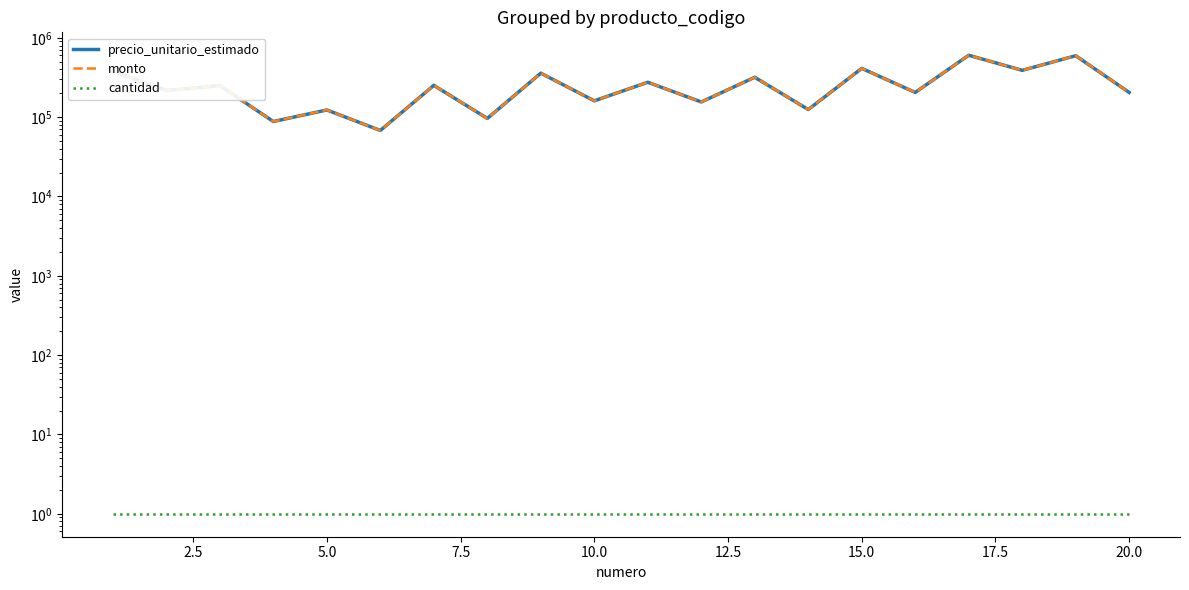

What is the approximate value of cantidad at 15.0?

1